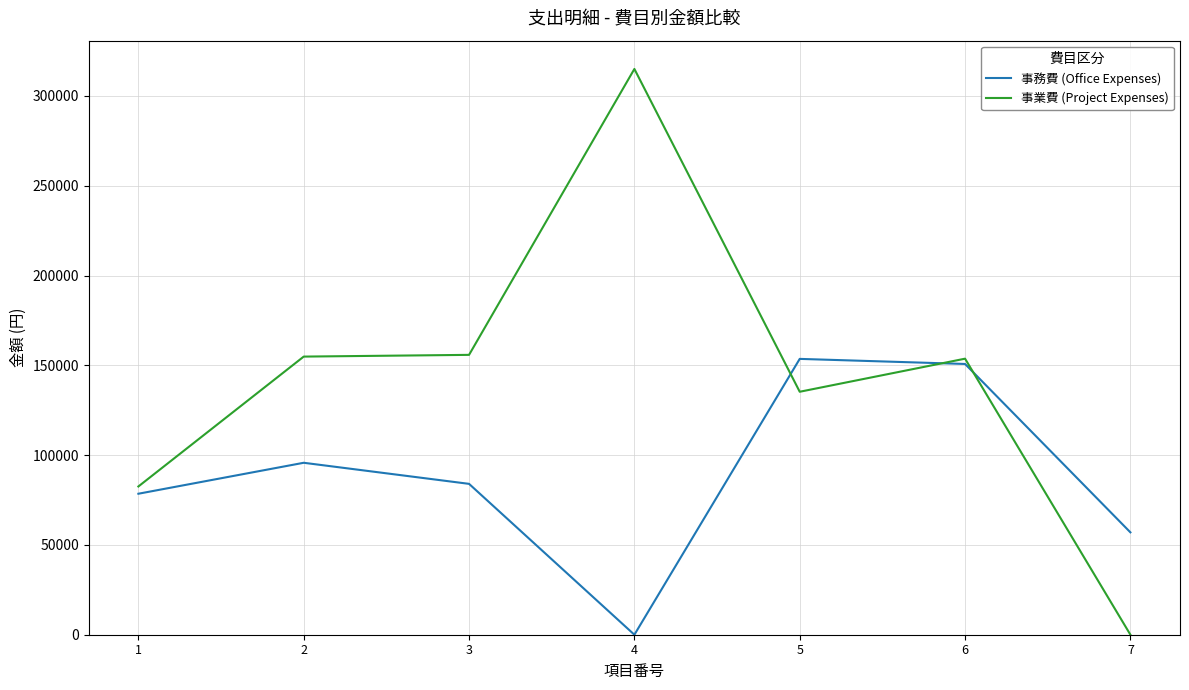

Which series has the largest range (max minus min)?

事業費 (Project Expenses)